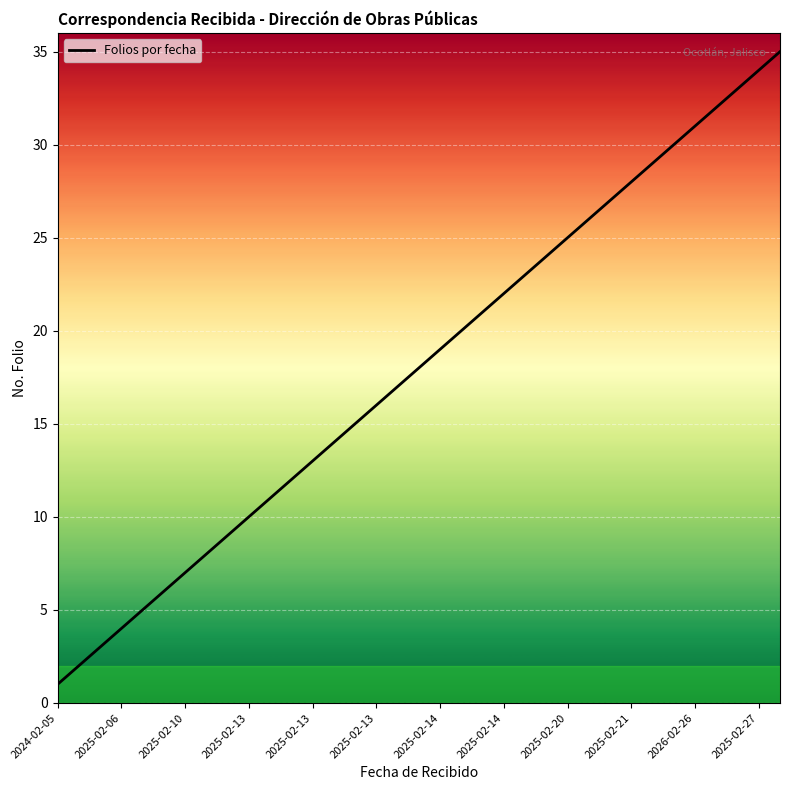

What is the maximum value shown in the chart?

35